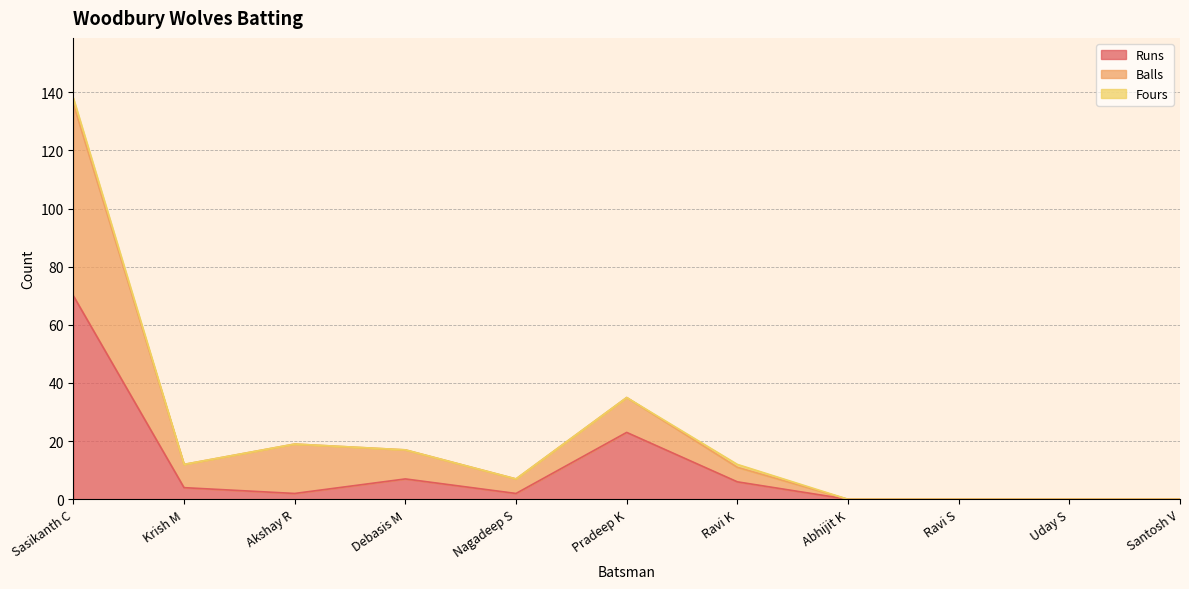

Which series has the largest total across all categories?

Balls